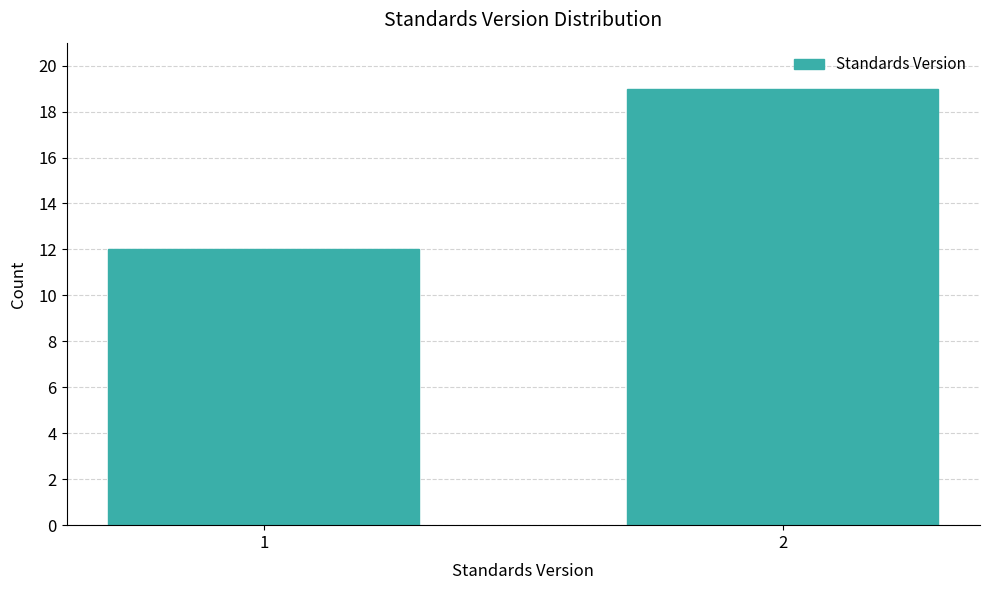

Reading left to right, transcribe all the data shown in this chart.

1=12	2=19